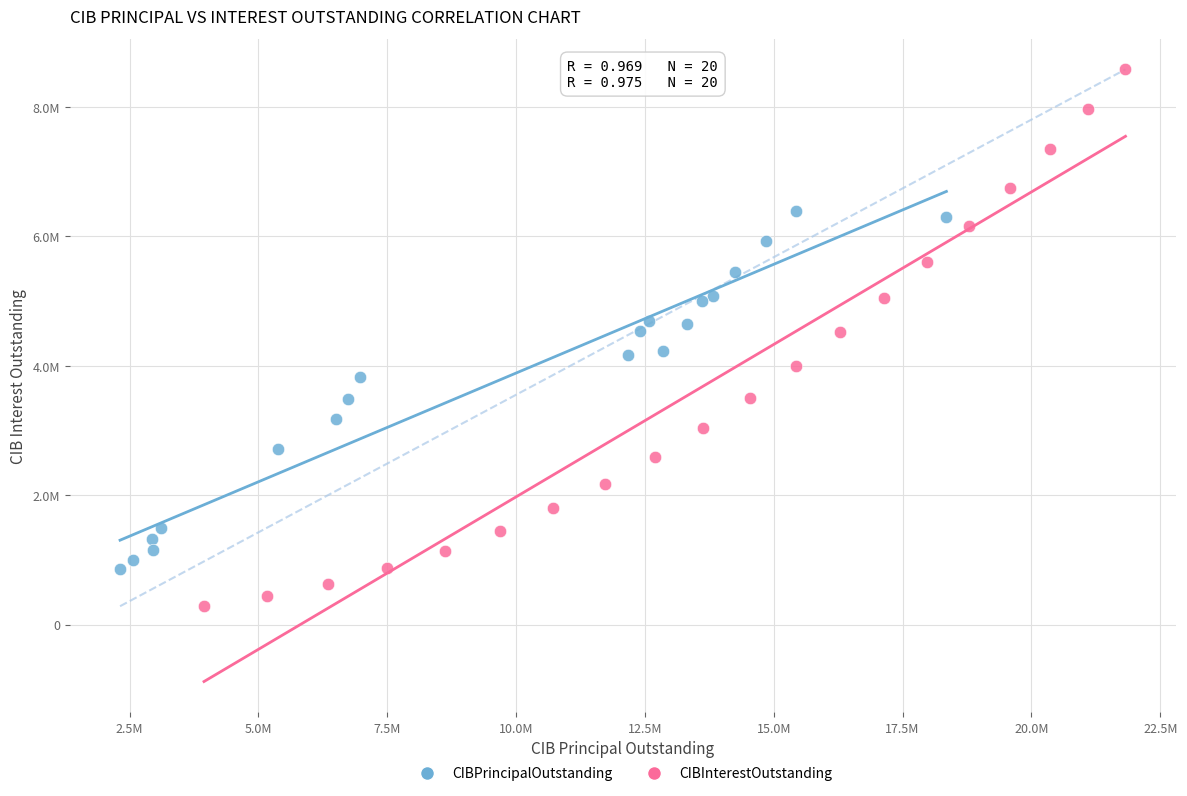

What are all the series names shown in the legend?

CIBPrincipalOutstanding, CIBInterestOutstanding